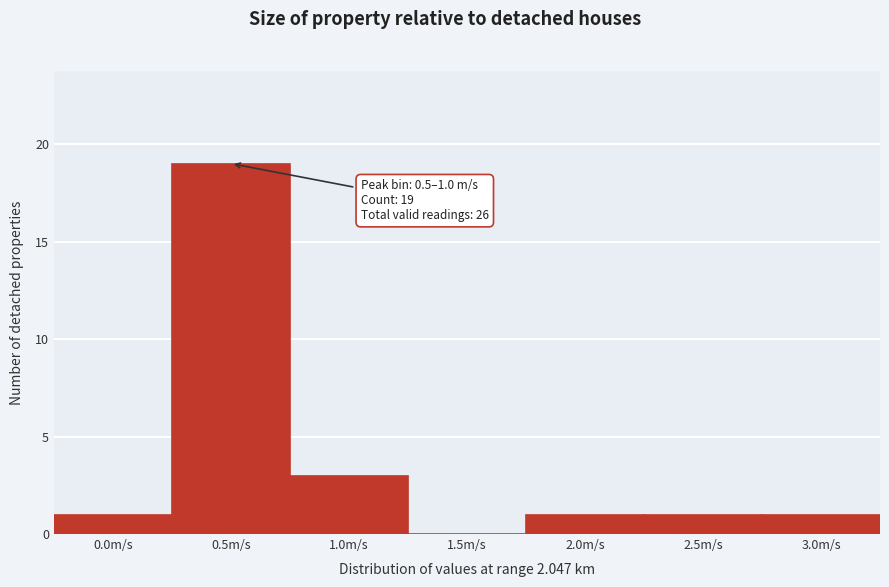

Reading left to right, list all the values displayed in this chart.

0.0m/s=1	0.5m/s=19	1.0m/s=3	1.5m/s=0	2.0m/s=1	2.5m/s=1	3.0m/s=1